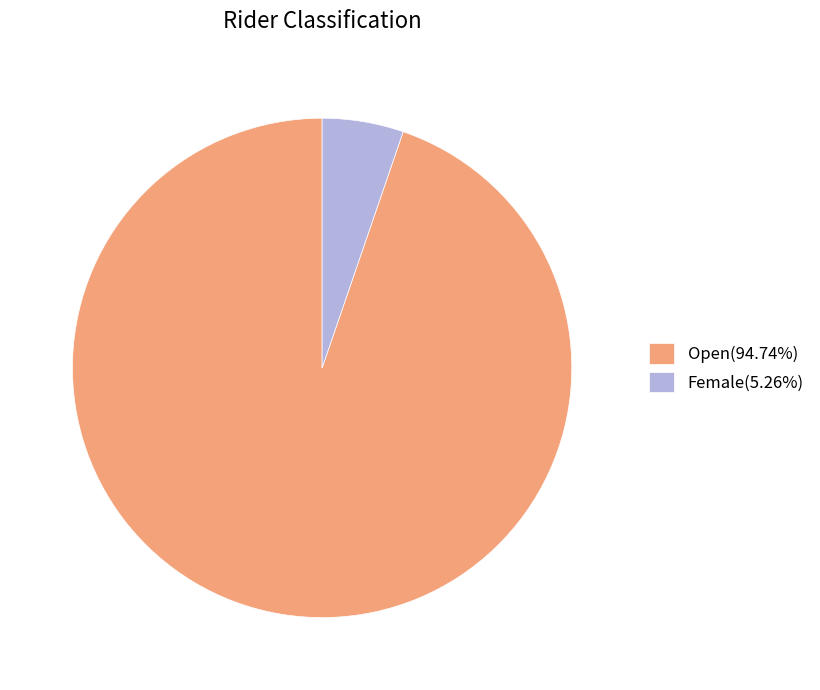

Is it true that Female is 5% of the pie?

True